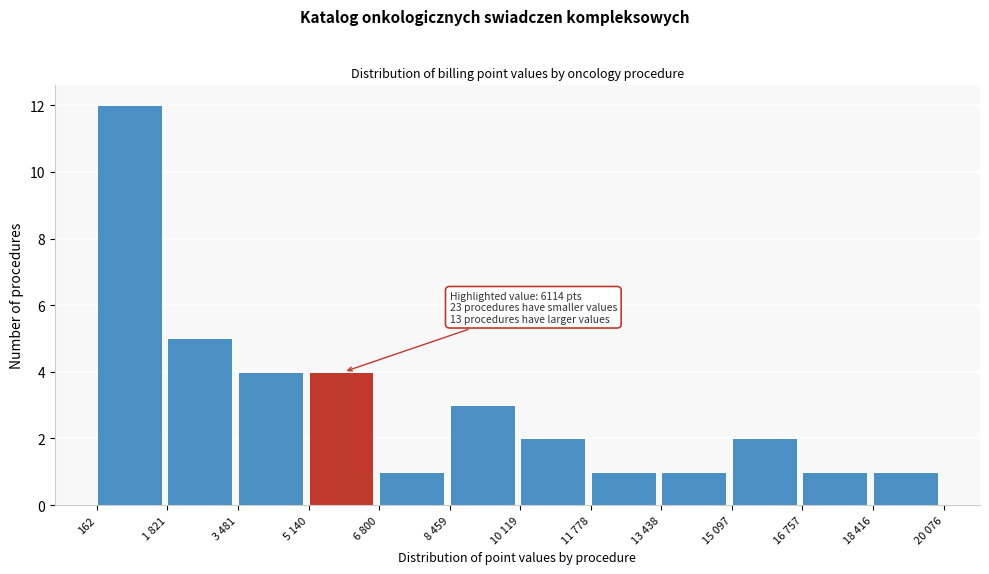

Reading right to left, list all the values displayed in this chart.

1	1	2	1	1	2	3	1	4	4	5	12